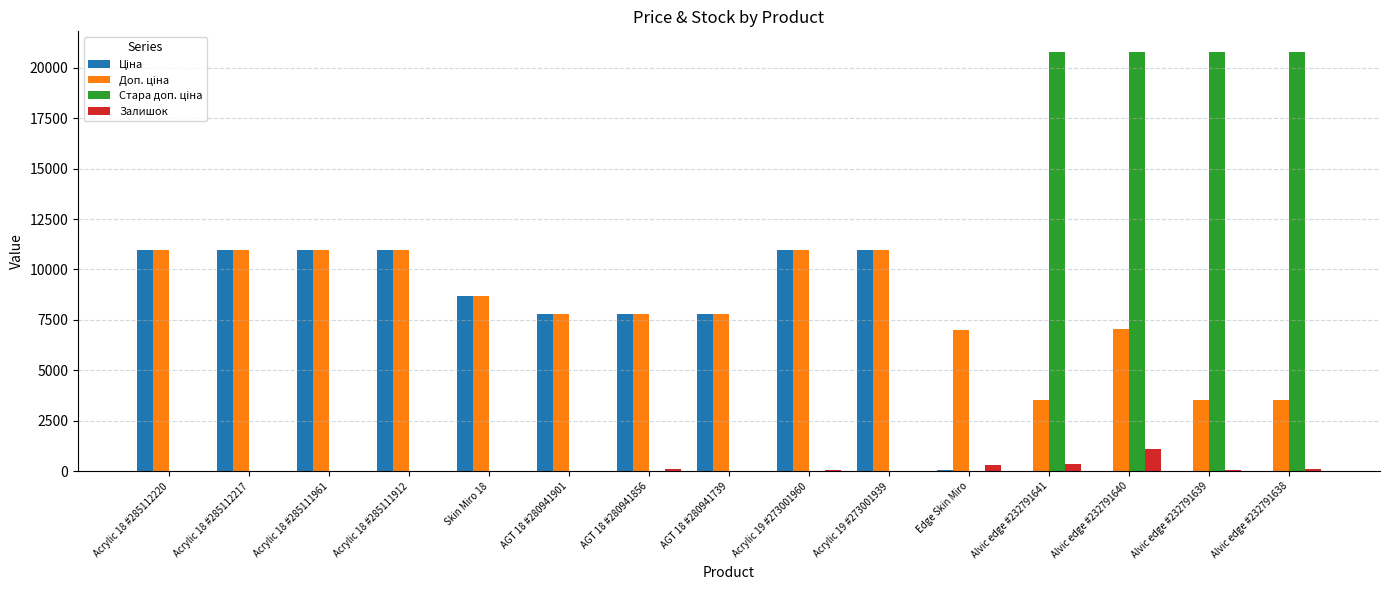

How many groups of bars are there?

15